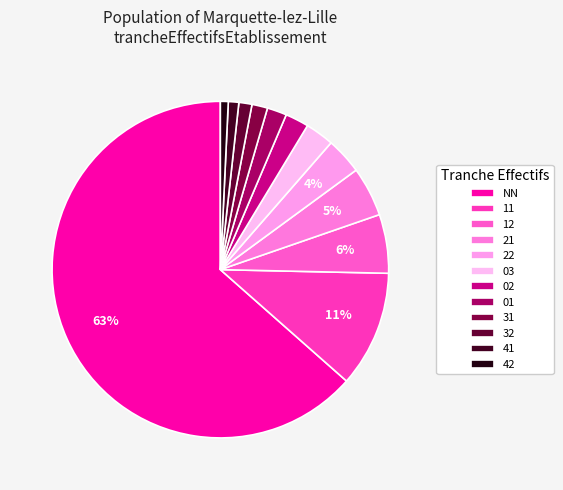

Is there a majority slice in this chart?

Yes